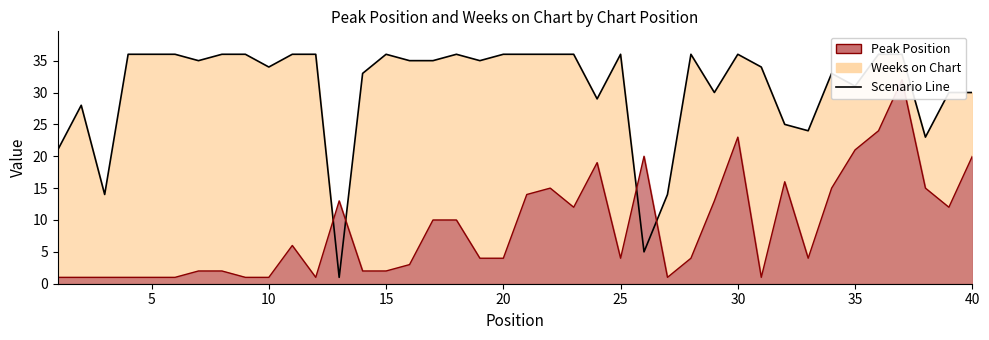

Reading left to right, transcribe all the data shown in this chart.

Weeks on Chart Line: 21	28	14	36	36	36	35	36	36	34	36	36	1	33	36	35	35	36	35	36	36	36	36	29	36	5	14	36	30	36	34	25	24	33	31	36	36	23	30	30
Peak Position Line: 1	1	1	1	1	1	2	2	1	1	6	1	13	2	2	3	10	10	4	4	14	15	12	19	4	20	1	4	13	23	1	16	4	15	21	24	32	15	12	20